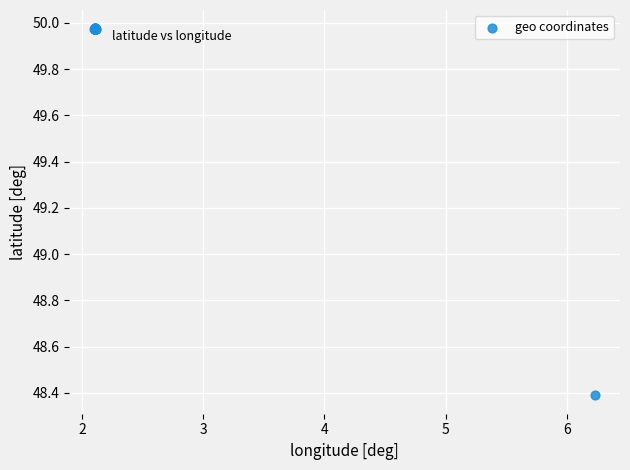

What Y value in the scatter plot is closest to 49?

48.4